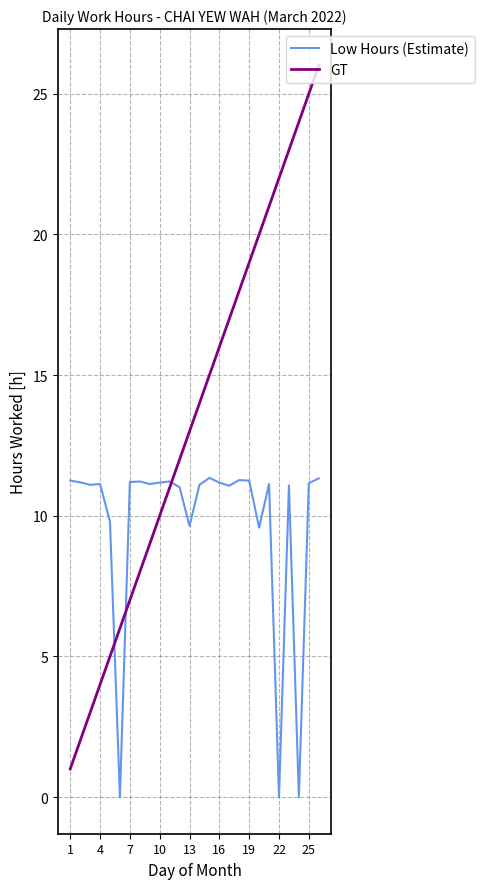

What is the minimum value for GT?

1.0